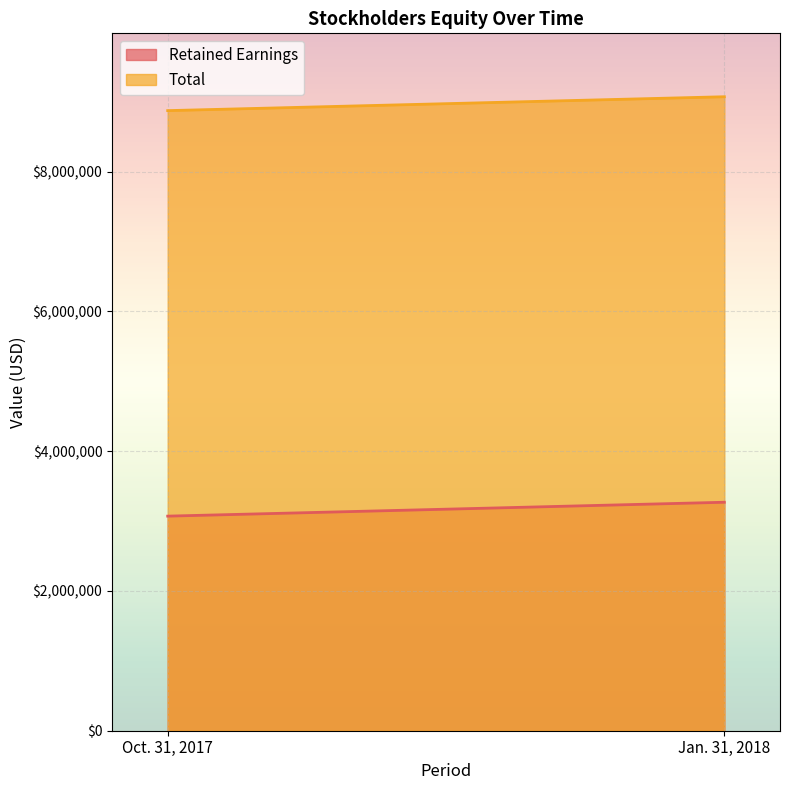

How many categories are shown in the chart?

2